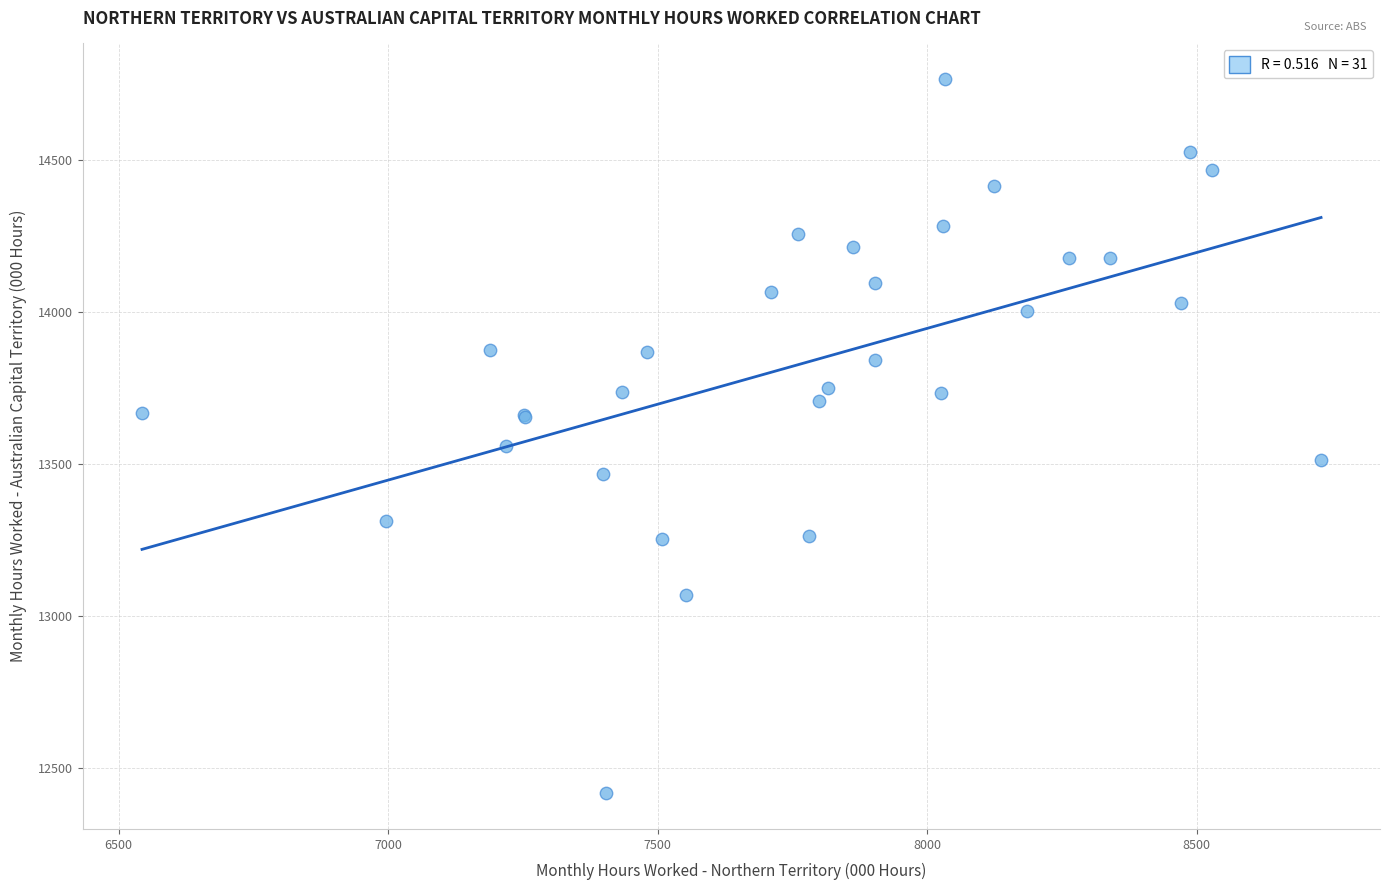

What Y value in the scatter plot is closest to 13590?

13558.6